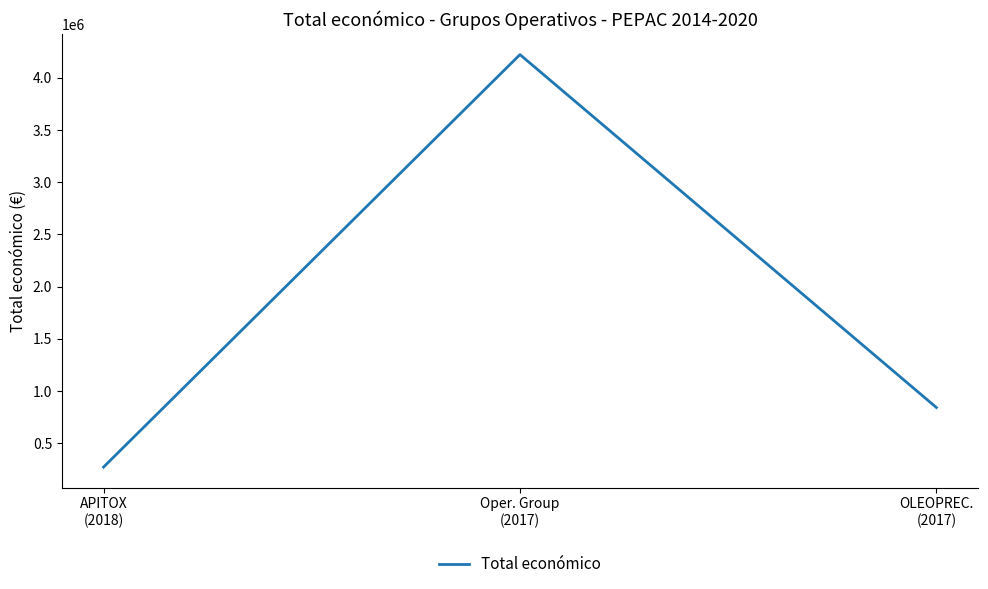

What is the average value?

1778664